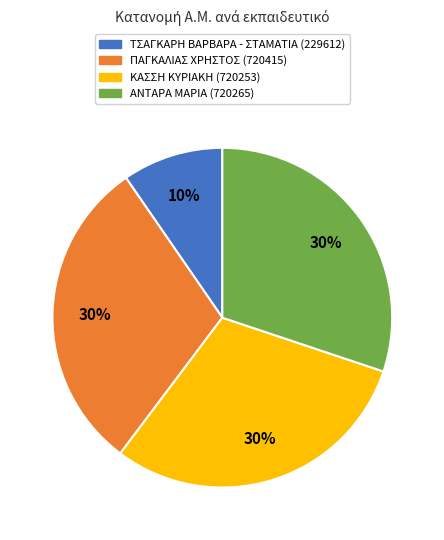

Which has a higher value, ΤΣΑΓΚΑΡΗ ΒΑΡΒΑΡΑ - ΣΤΑΜΑΤΙΑ or ΚΑΣΣΗ ΚΥΡΙΑΚΗ?

ΚΑΣΣΗ ΚΥΡΙΑΚΗ